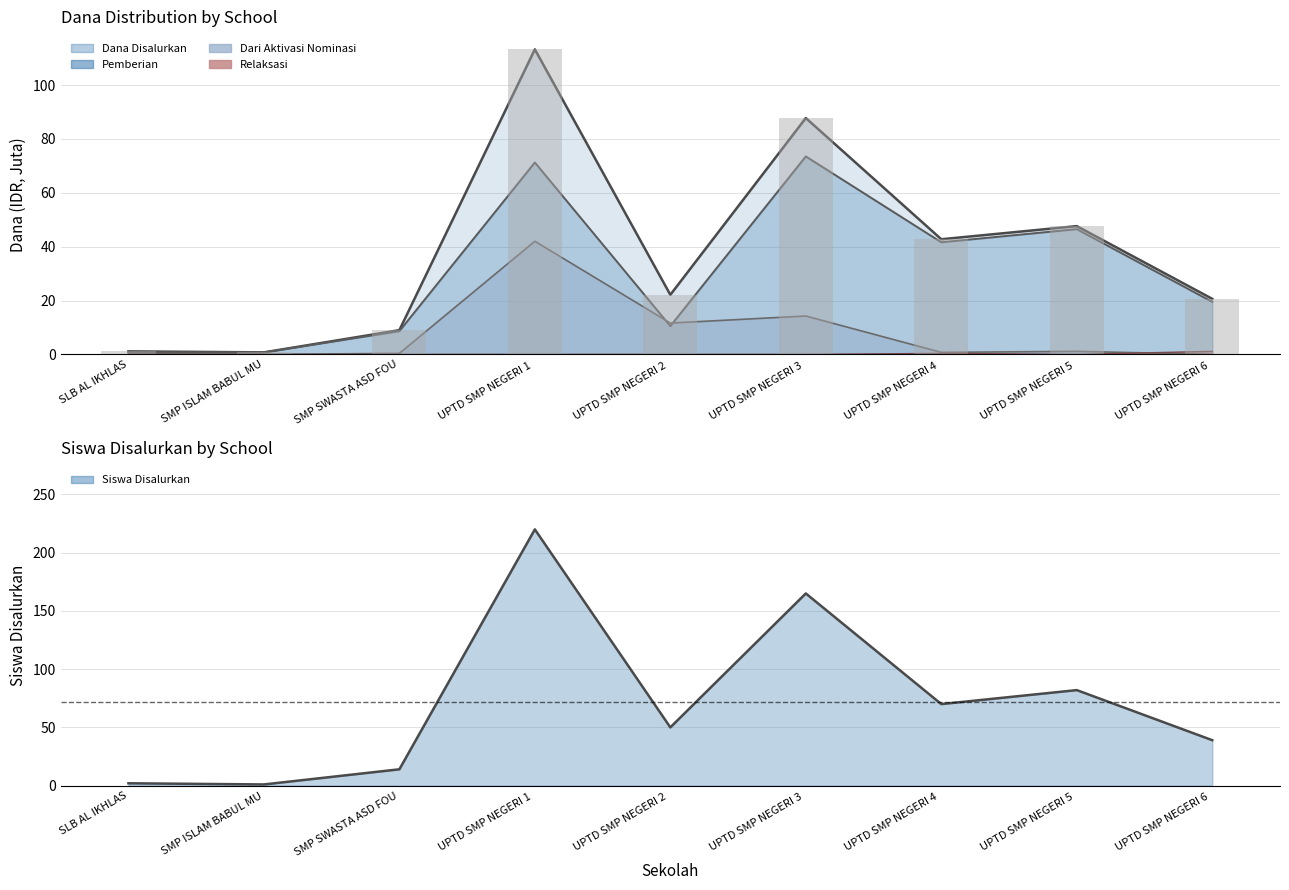

True or false: Pemberian has a value of 10.5 at UPTD SMP NEGERI 2.

True